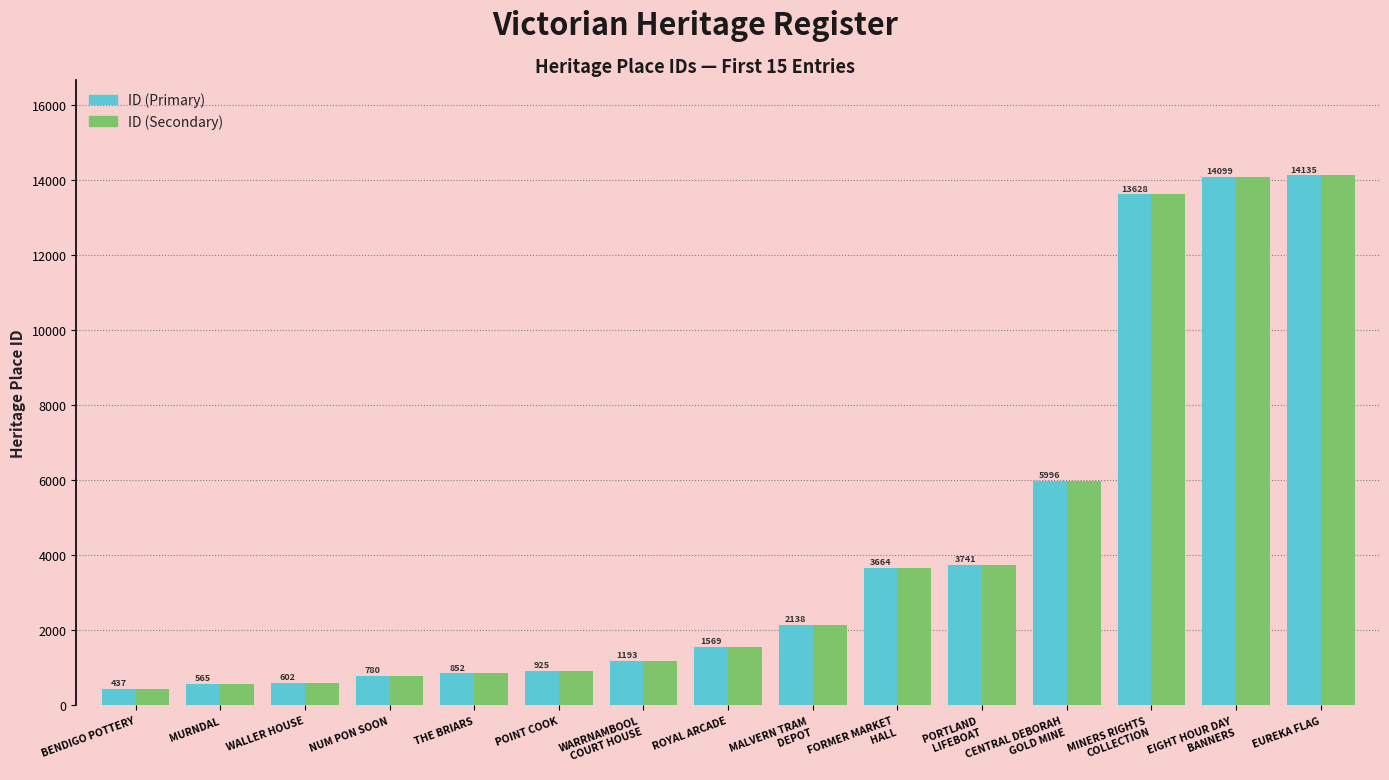

Which label corresponds to the largest value in the chart?

EUREKA FLAG